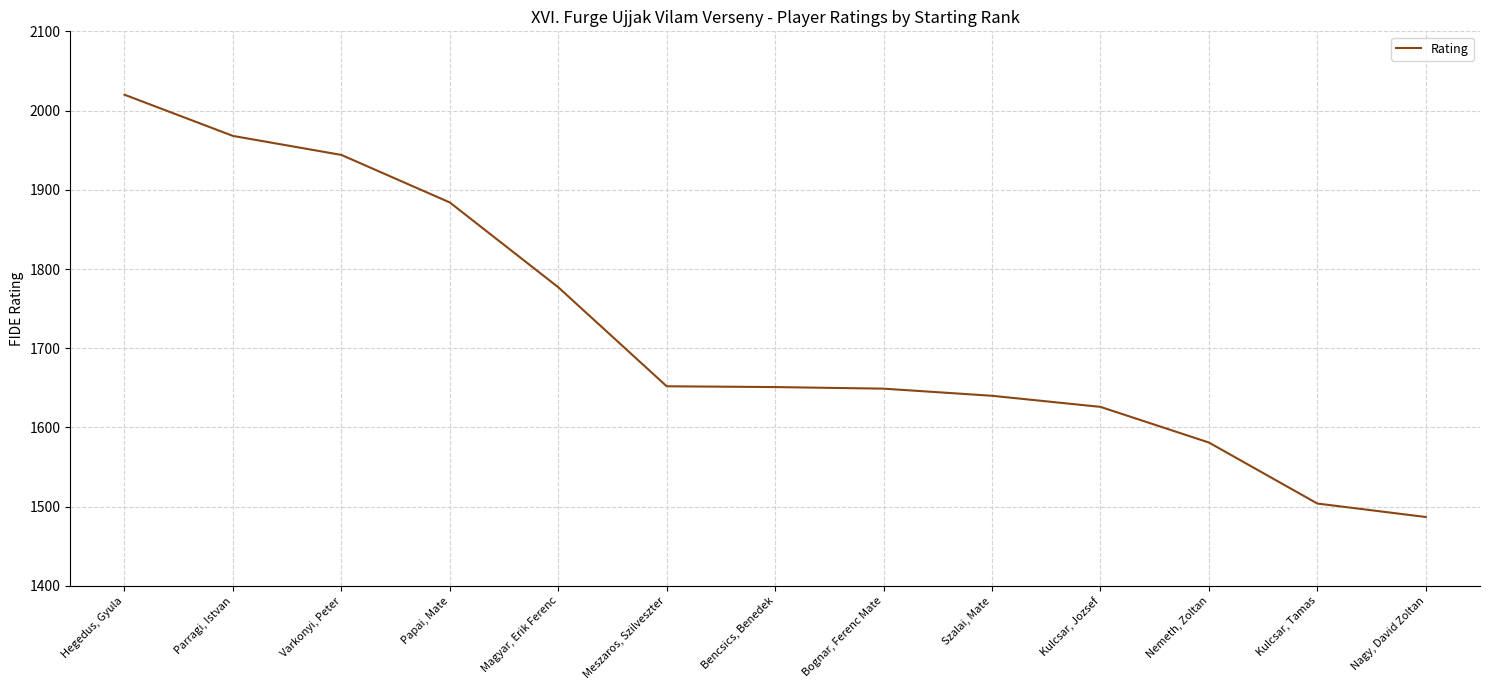

What is the difference between the maximum and minimum values?

533